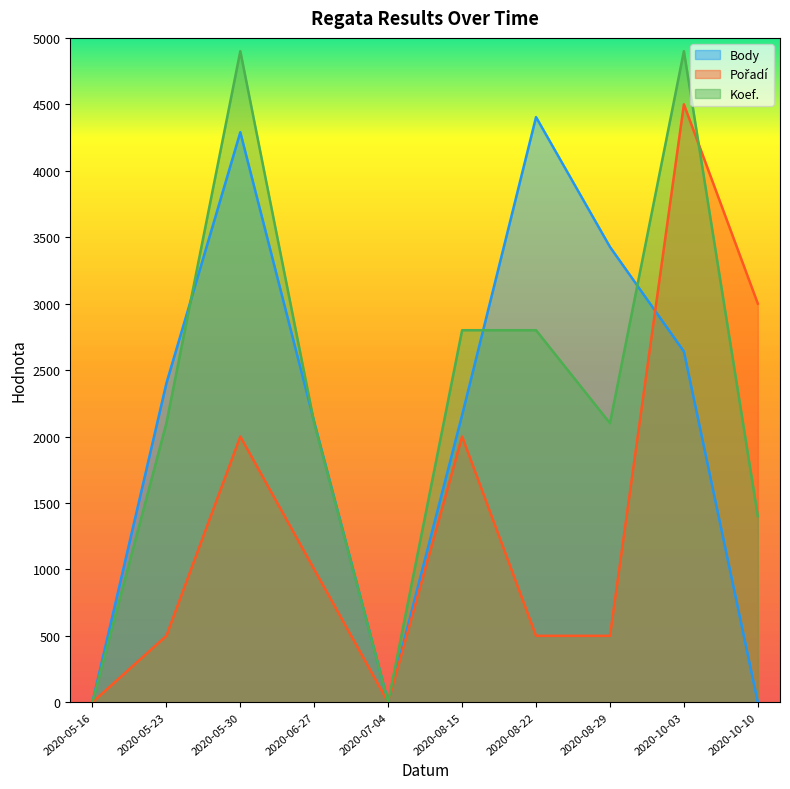

How many lines are shown in the chart?

3